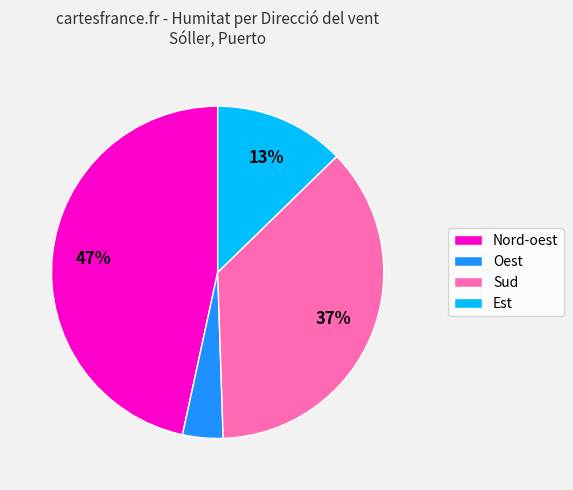

How many slices are in this pie chart?

4